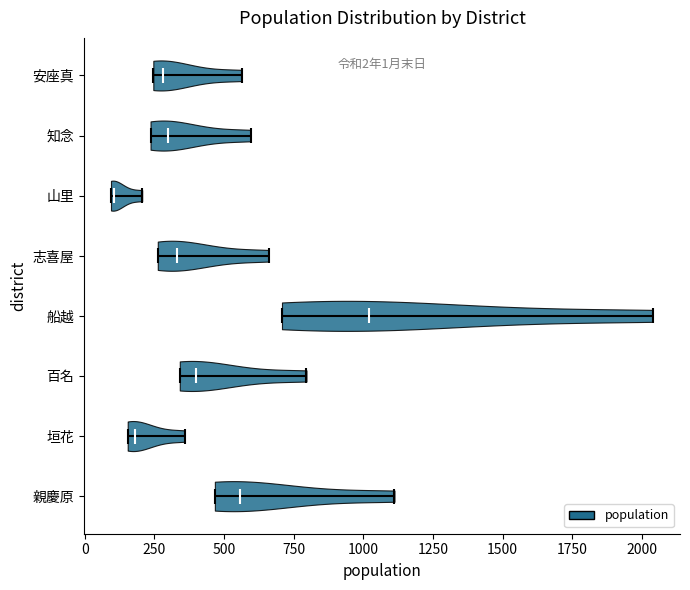

Which violin has the furthest to the left median line?

山里